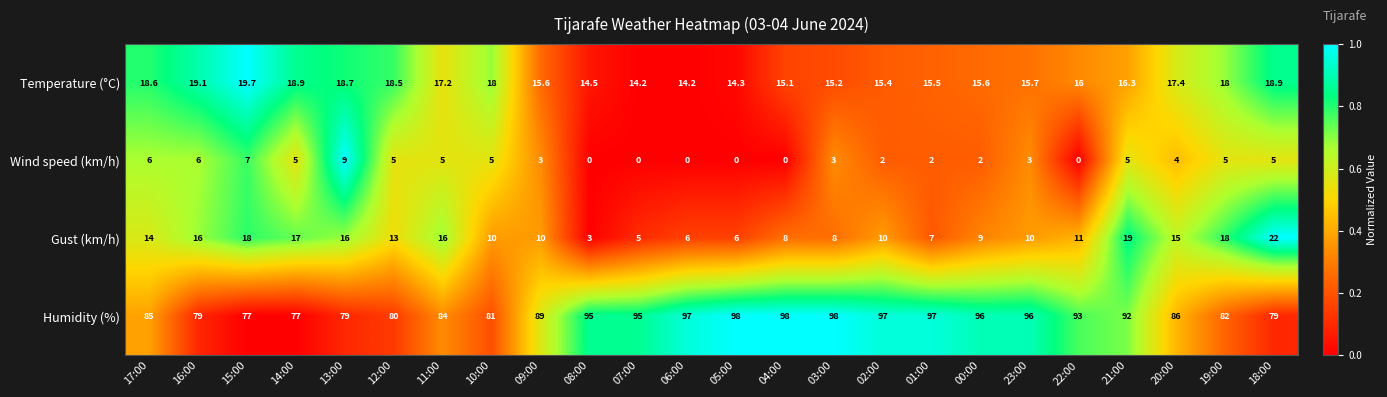

At 15:00, list the series in order from largest to smallest.

Humidity (%), Temperature (°C), Gust (km/h), Wind speed (km/h)